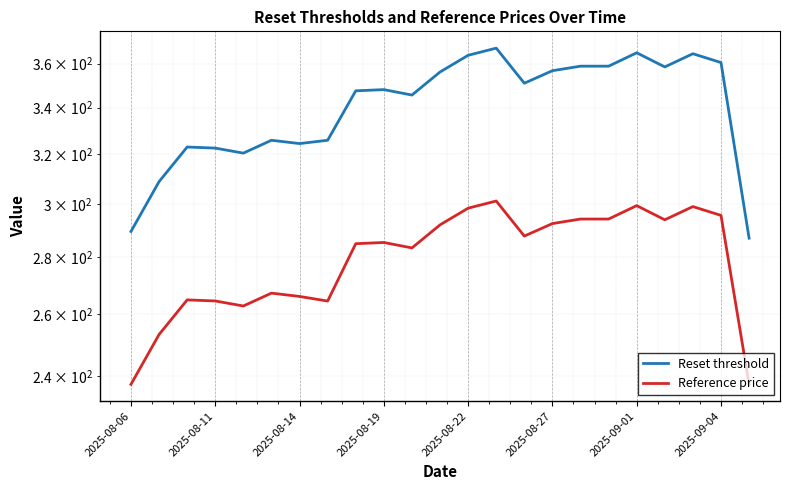

True or false: Reference price and Reset threshold intersect in this chart.

False